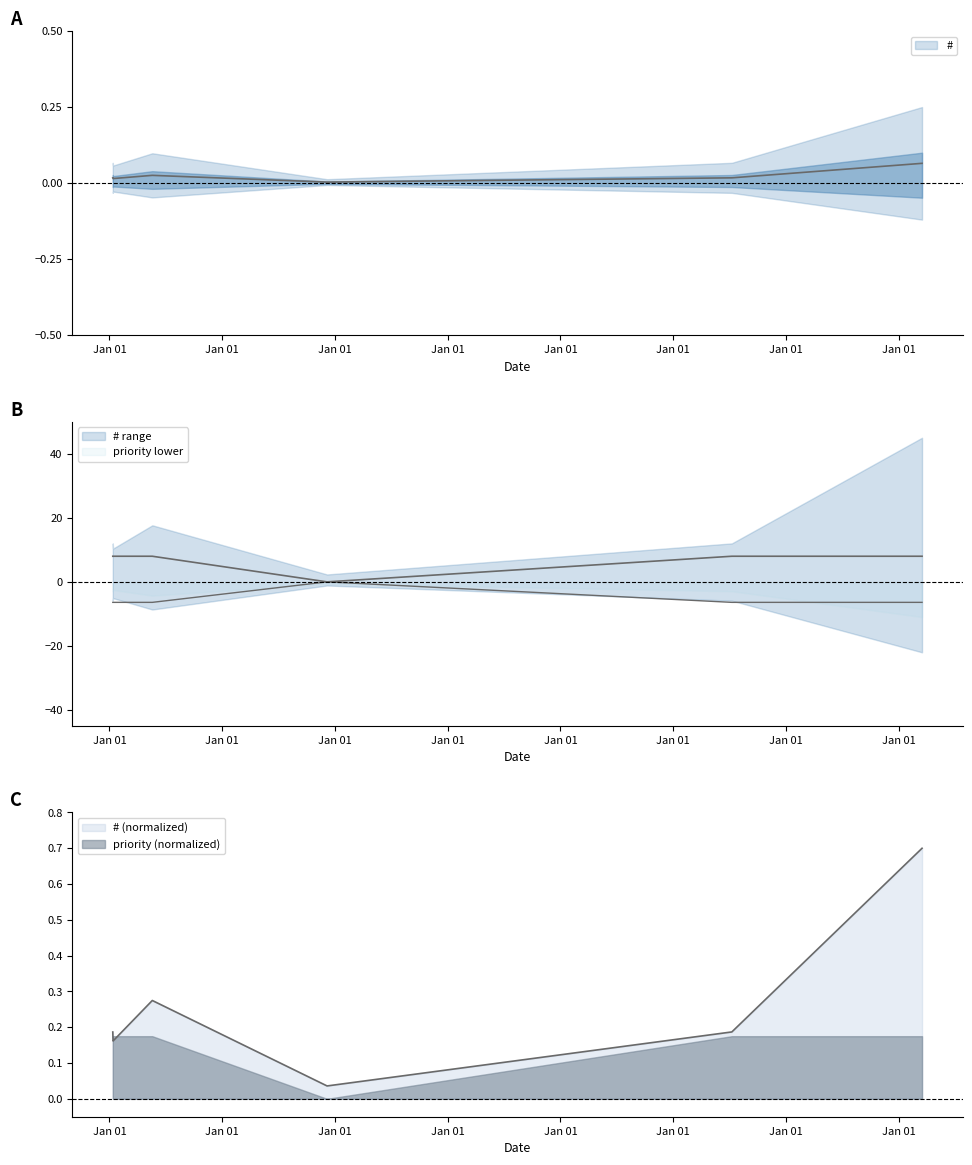

What is the difference between the highest and lowest values at 2015/07/10?

7.8